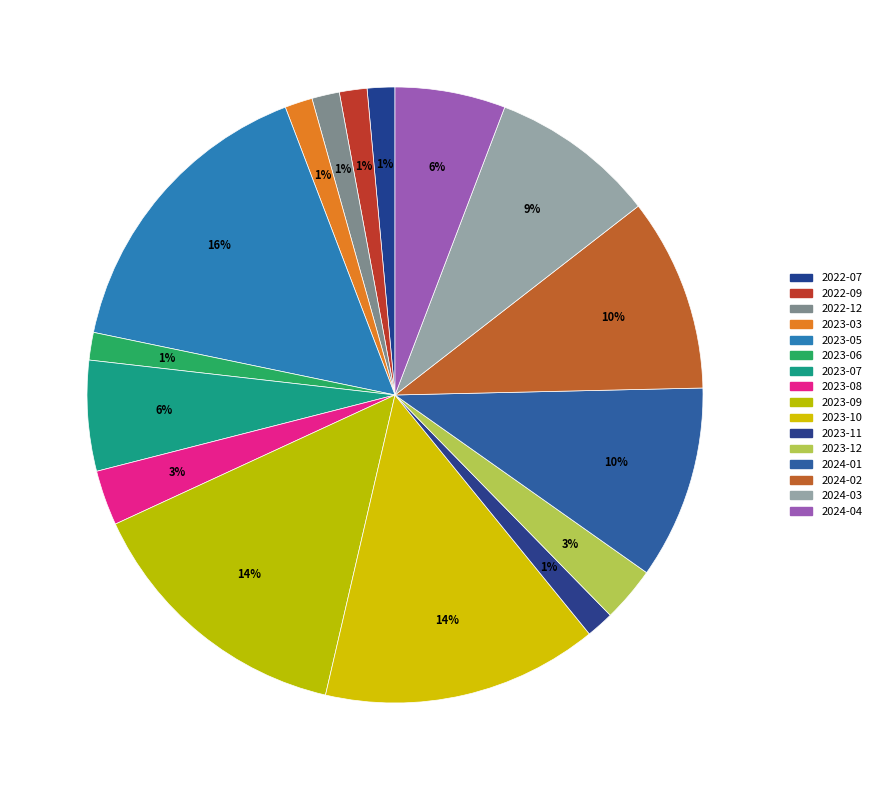

Count the number of slices in the pie.

16